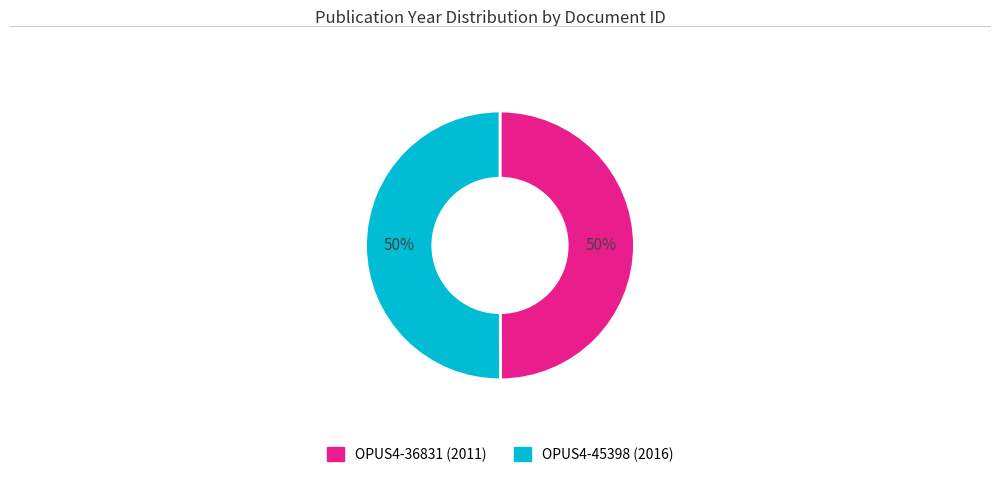

Do OPUS4-36831 and OPUS4-45398 together represent more than half of the pie?

Yes